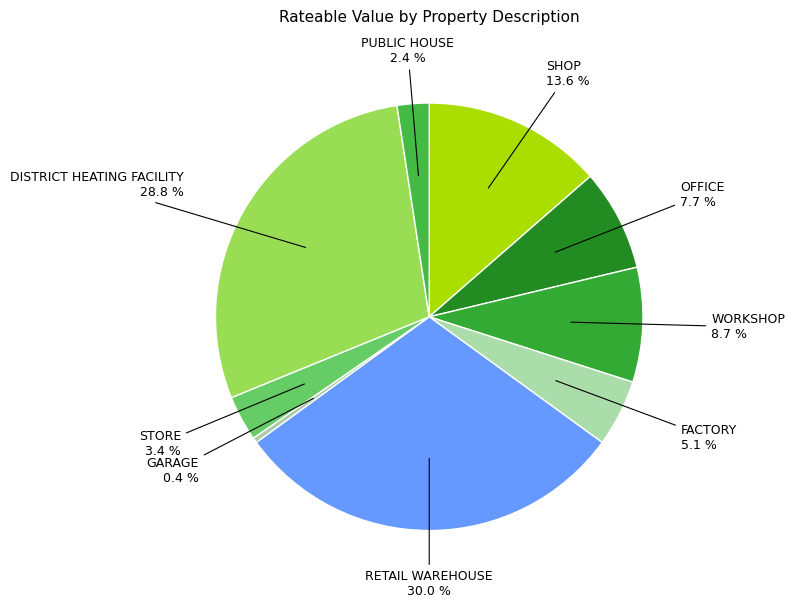

Between STORE and GARAGE, which is larger?

STORE